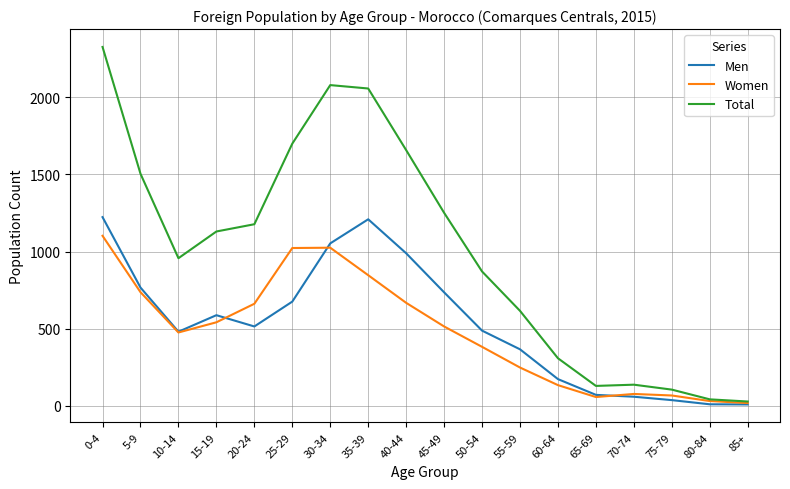

At which category does Total reach its first local valley?

10-14